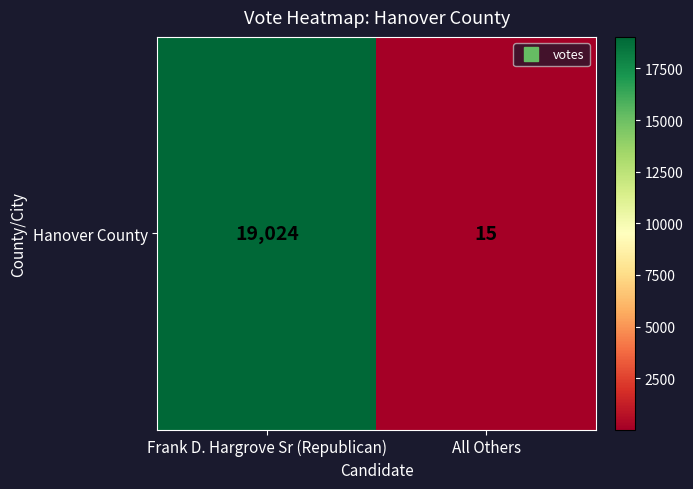

What is the greatest value displayed?

19024